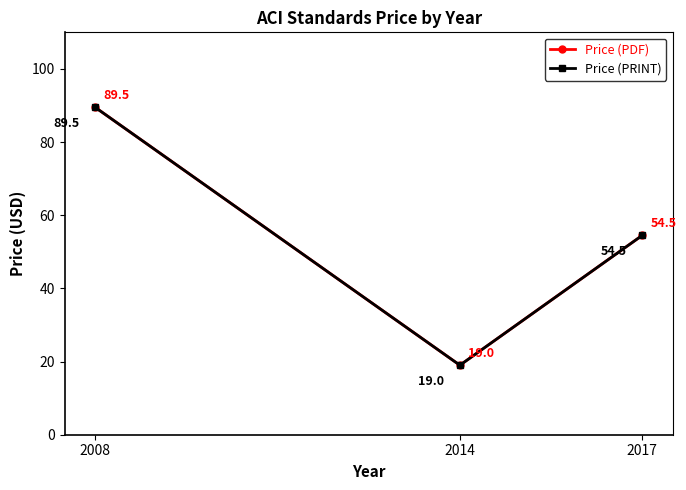

At which category does the chart reach its peak across all series?

2008